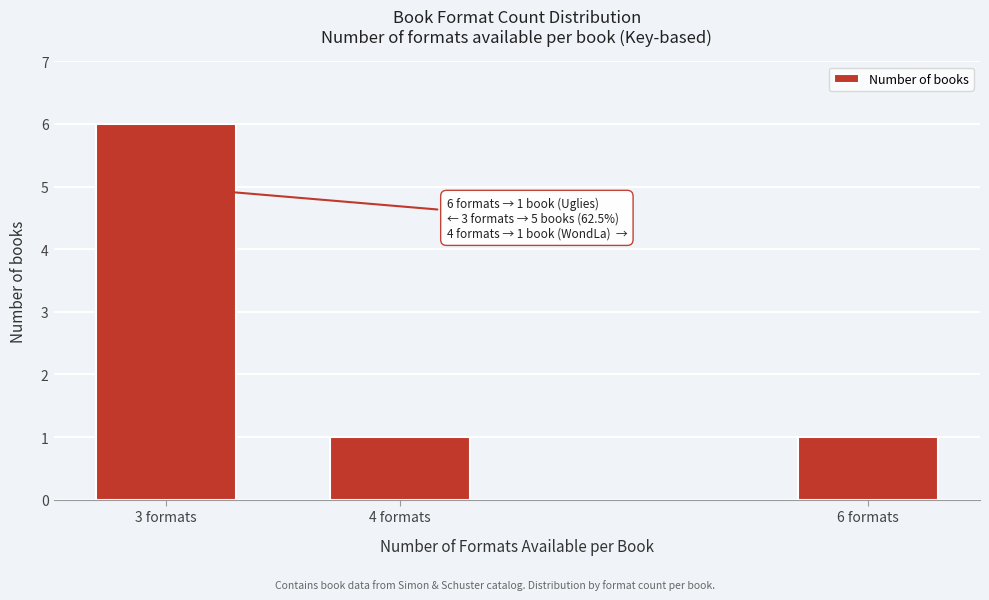

Reading left to right, what are all the values shown in this chart?

3 formats=6	4 formats=1	6 formats=1